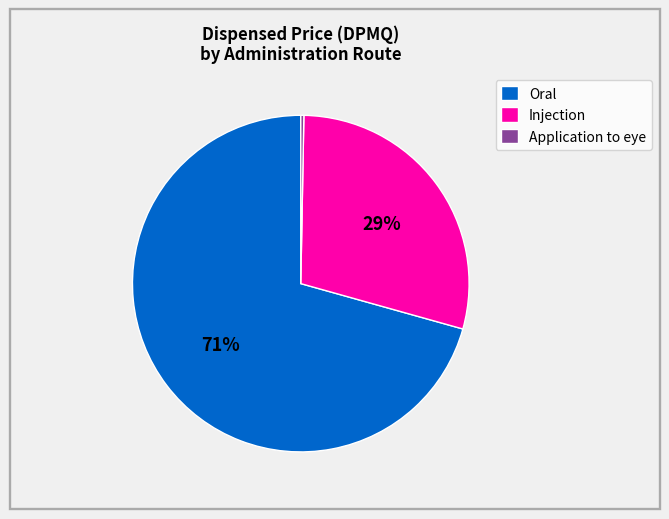

Which category has the smallest portion of the pie?

Application to eye